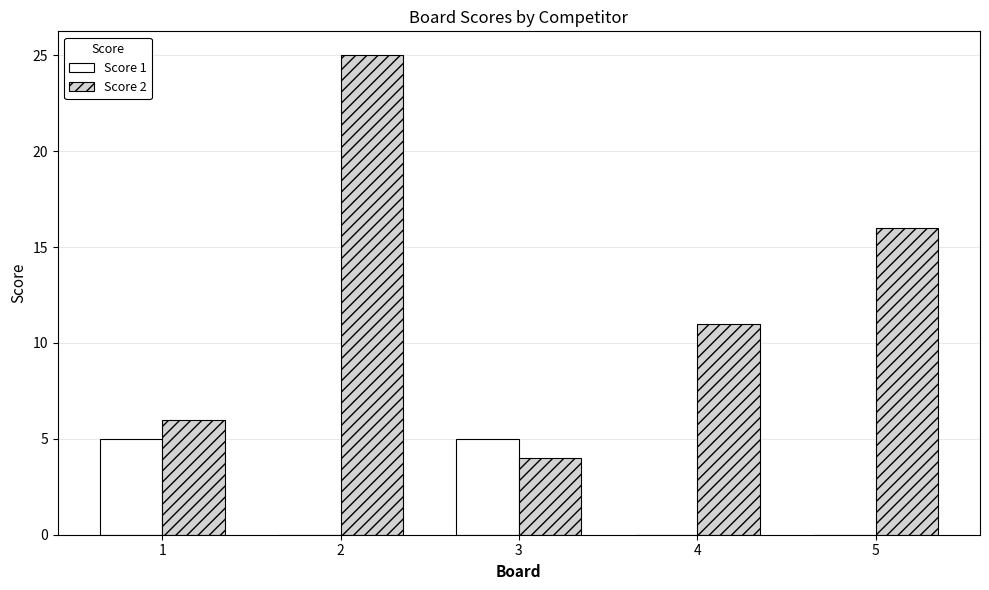

At which category does the chart reach its peak across all series?

2